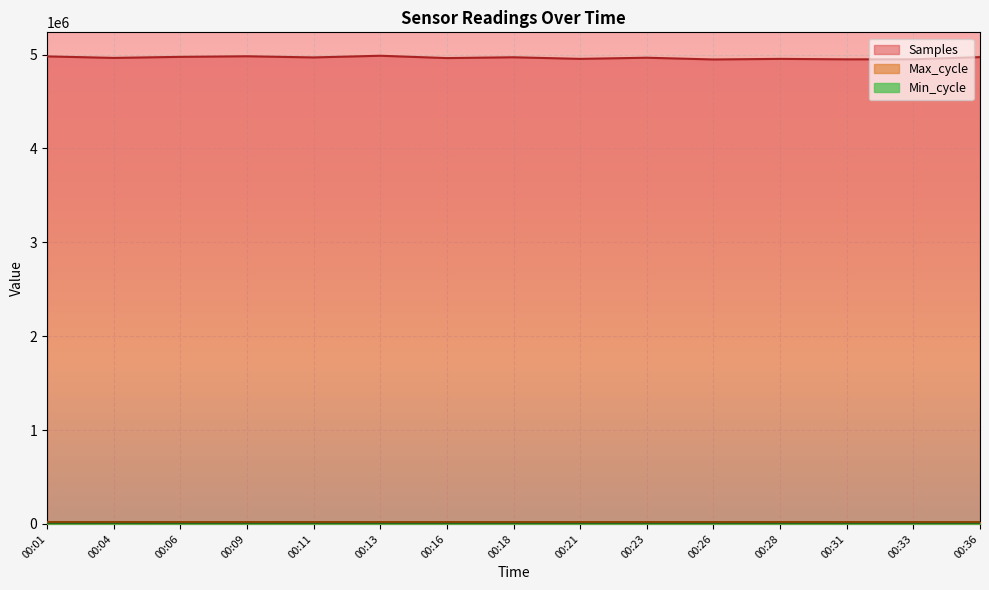

What is the value of the Samples point at the 11th from the left?

4947608